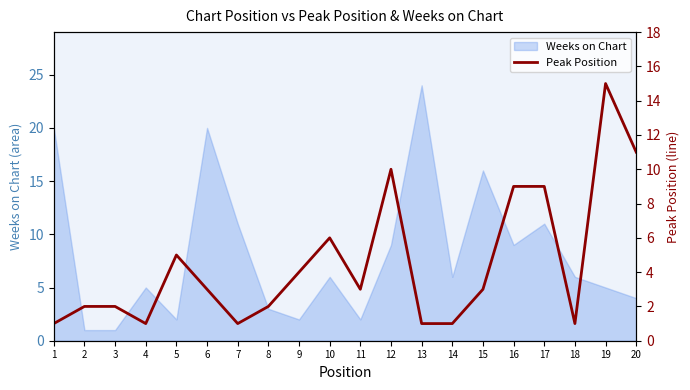

At which category does the data reach its first local peak?

5